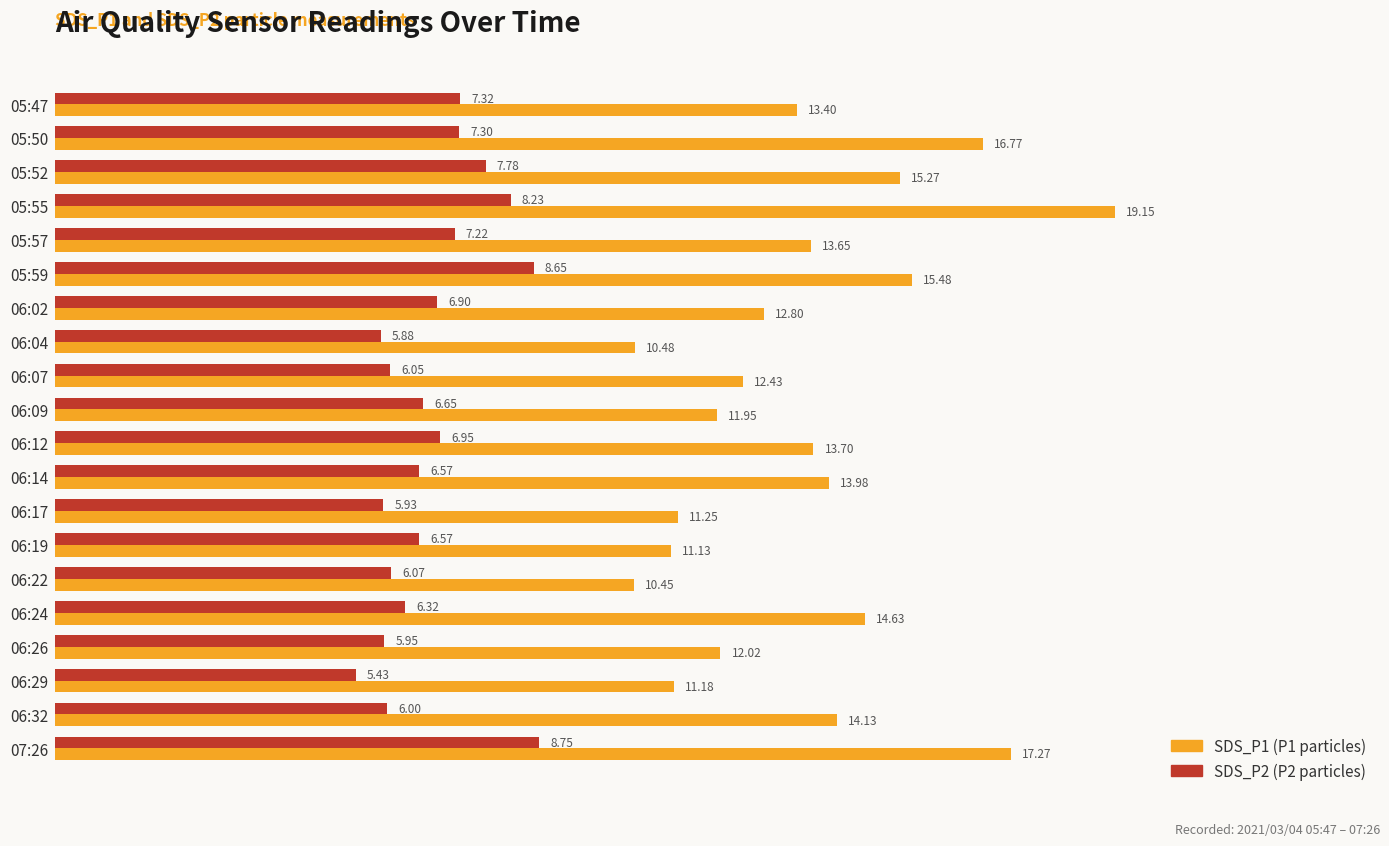

What is the total value across all series at 06:32?

20.1